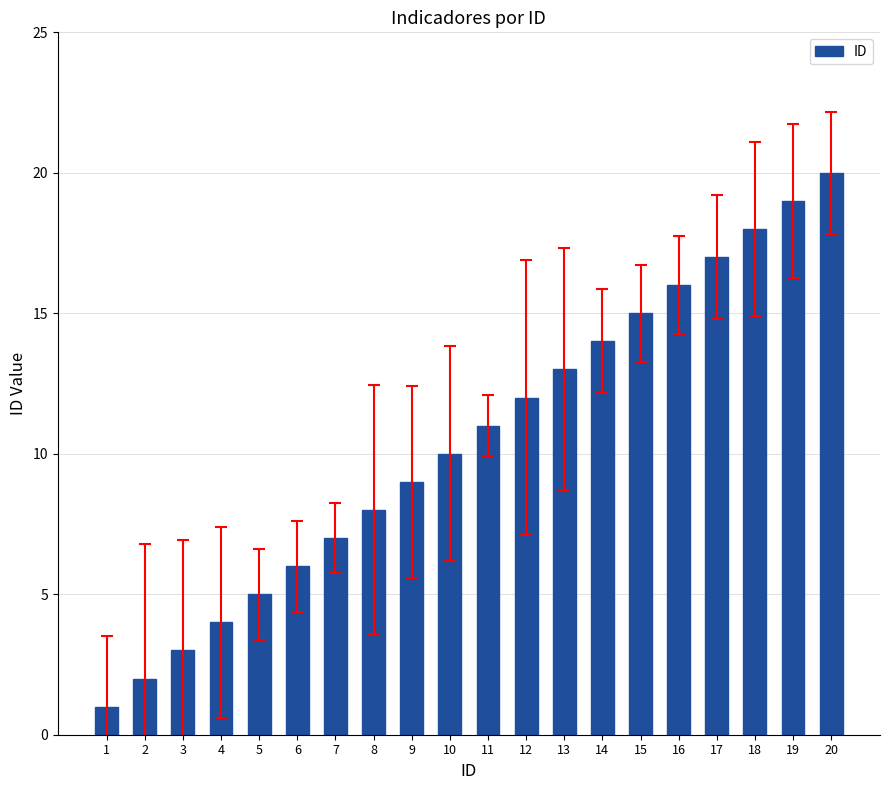

What is the change in value from 18 to 19?

+1